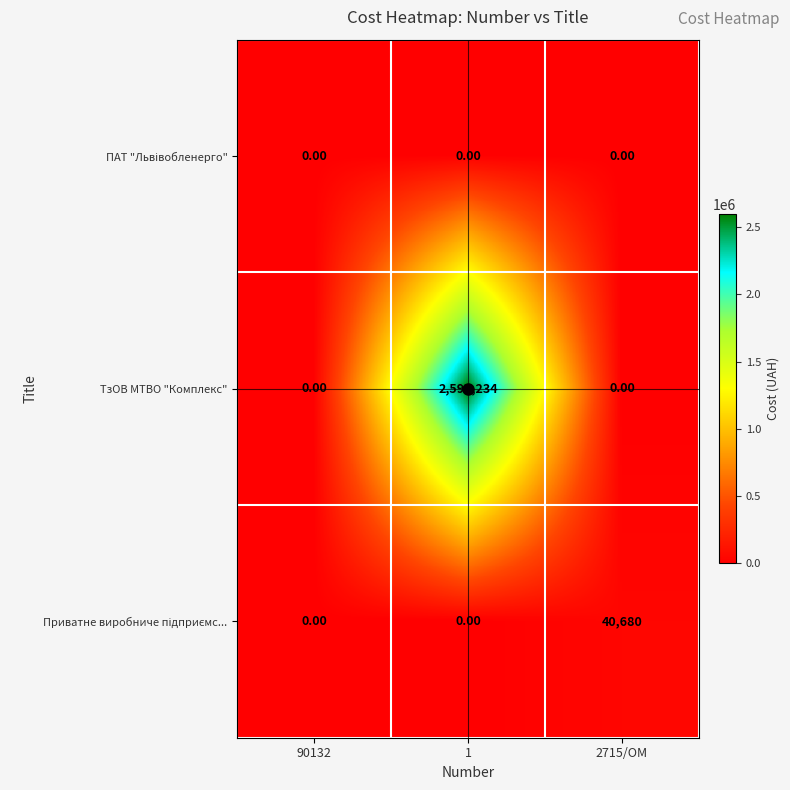

What is the difference between the maximum and minimum values in the ТзОВ МТВО "Комплекс" series?

2597234